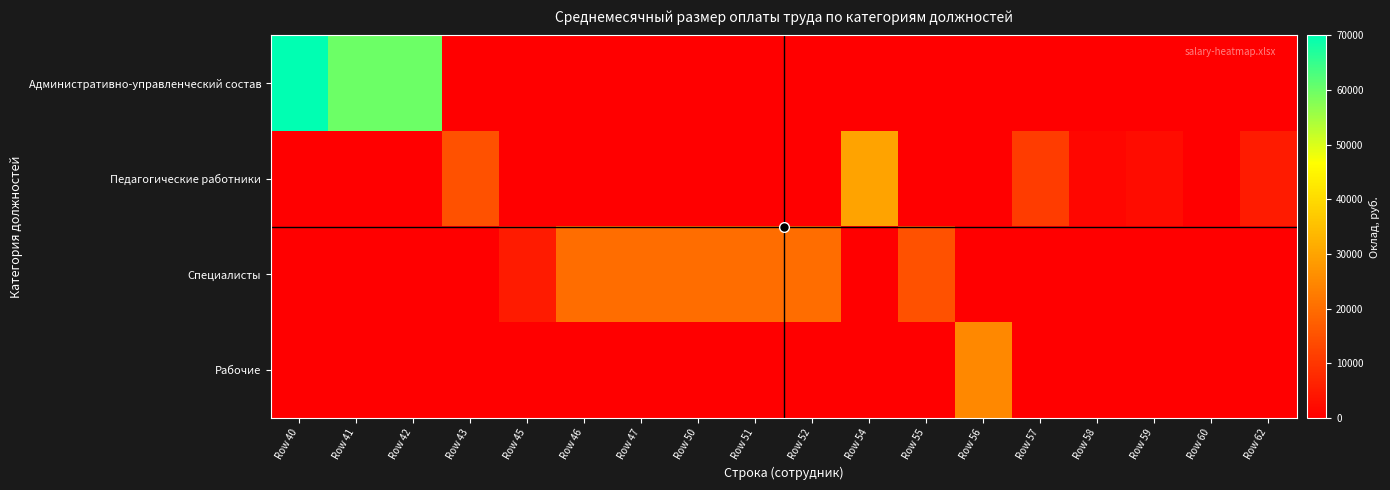

Rank the series by their average value, from highest to lowest.

Административно-управленческий состав, Специалисты, Педагогические работники, Рабочие